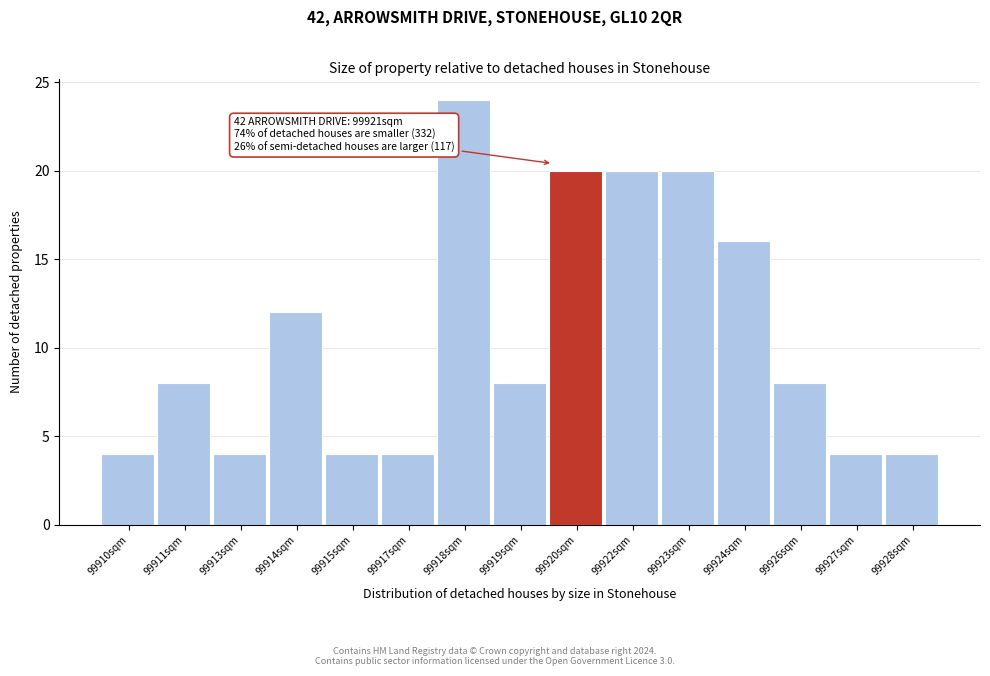

Reading right to left, what are all the values shown in this chart?

4	4	8	16	20	20	20	8	24	4	4	12	4	8	4